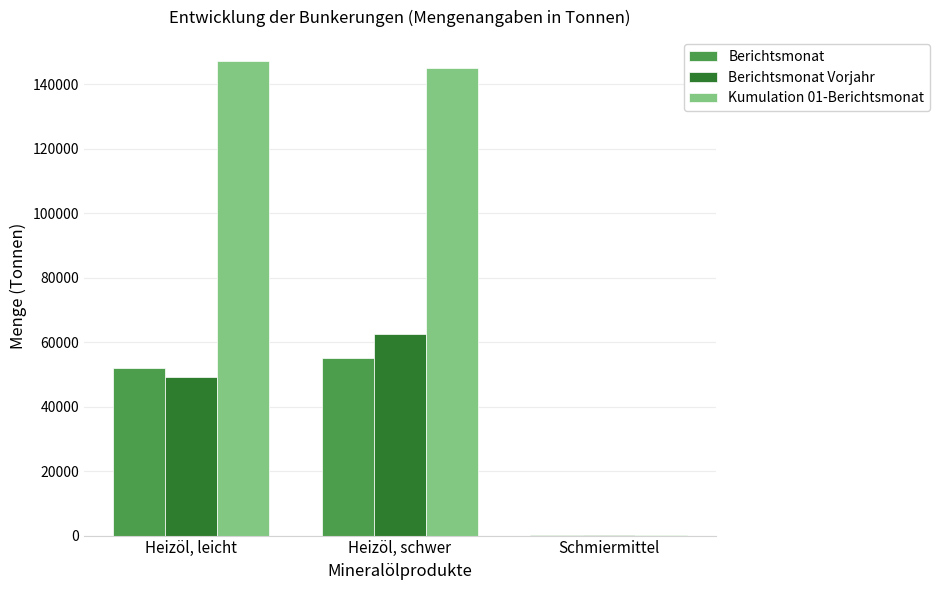

At which label is Berichtsmonat closest to 27646?

Heizöl, leicht